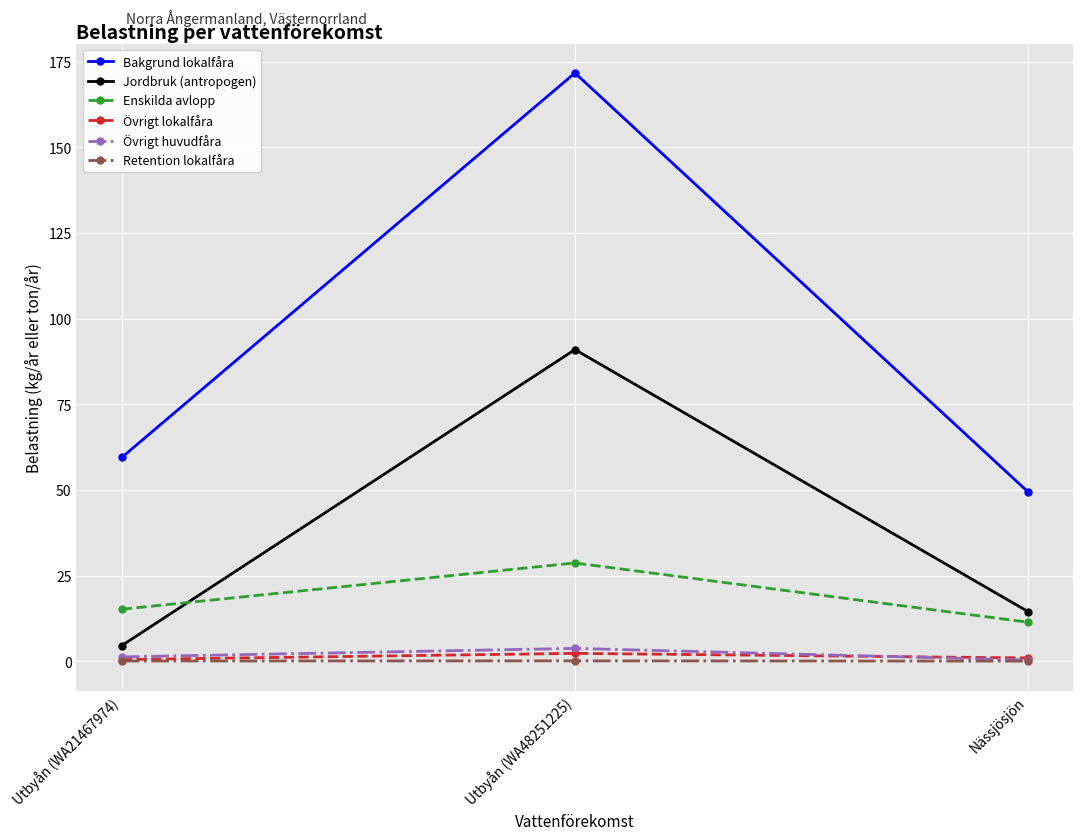

Is this an area chart (filled region under the line)?

No